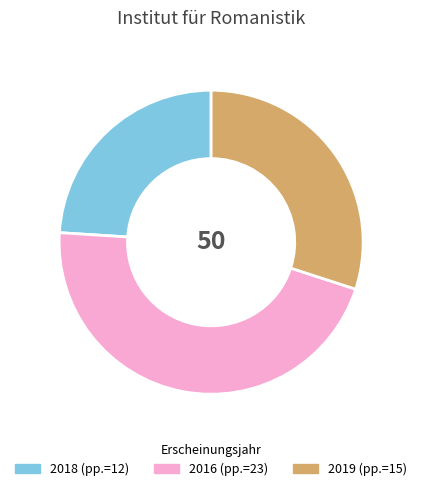

How many slices are in this pie chart?

3